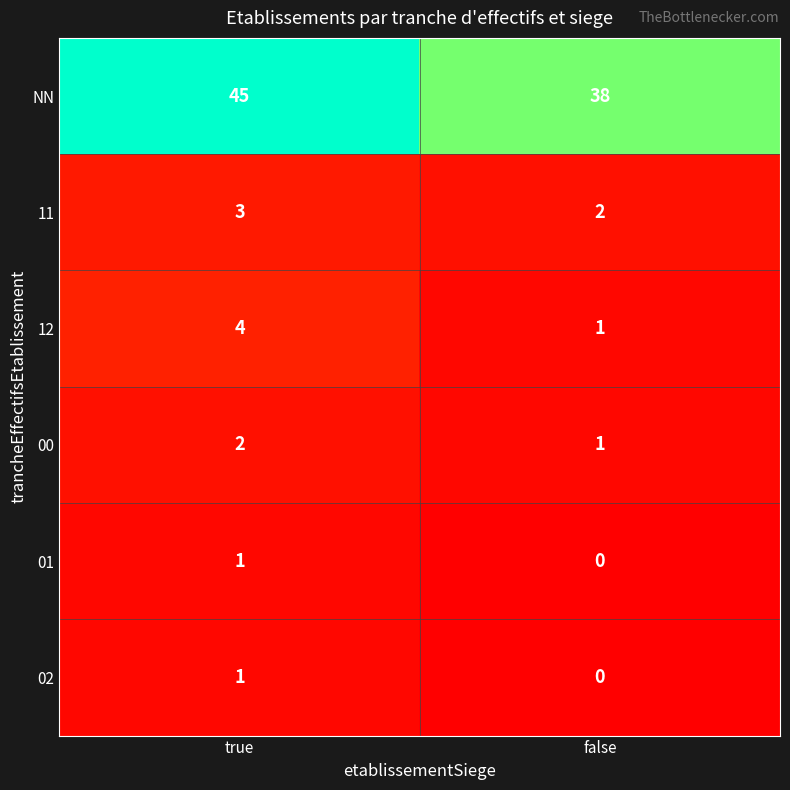

How many data points in 02 are less than 1?

1